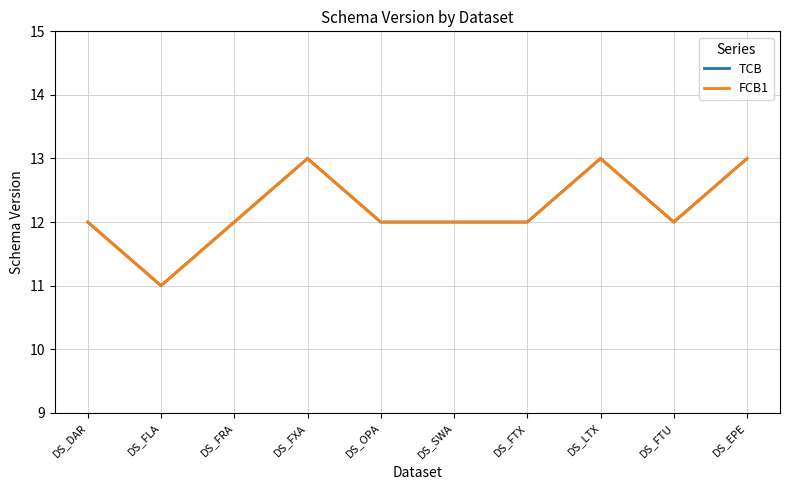

List the series in order of their peak value, lowest first.

TCB, FCB1